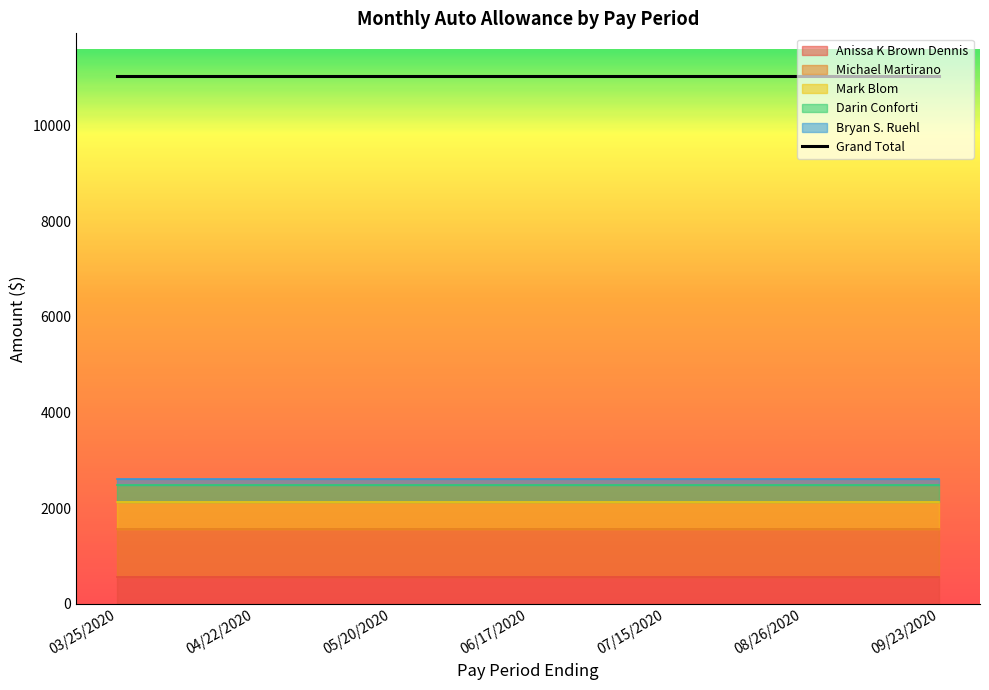

What is the value of the Mark Blom point at the 2nd from the left?

570